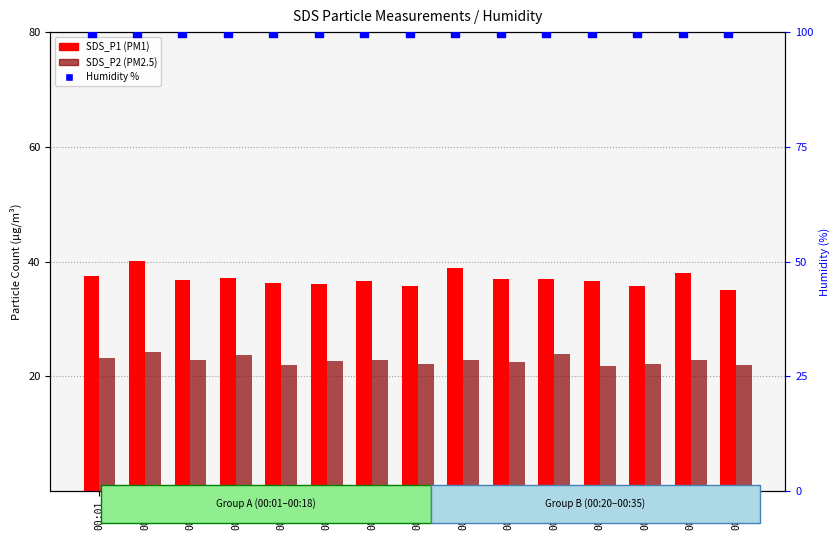

Which series contains the lowest Y value?

SDS_P2